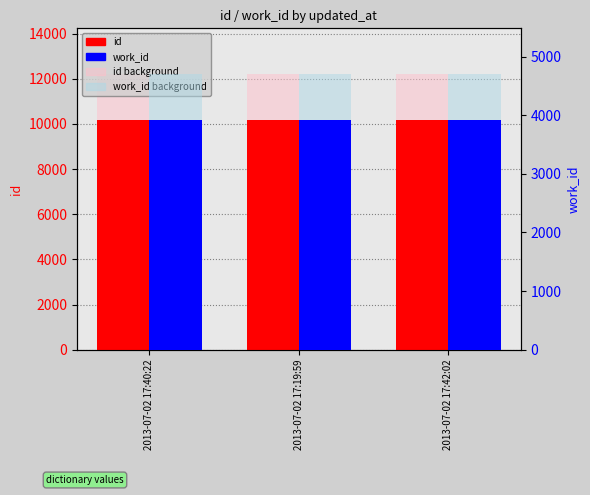

What is the difference between the maximum and second lowest values in the id series?

4